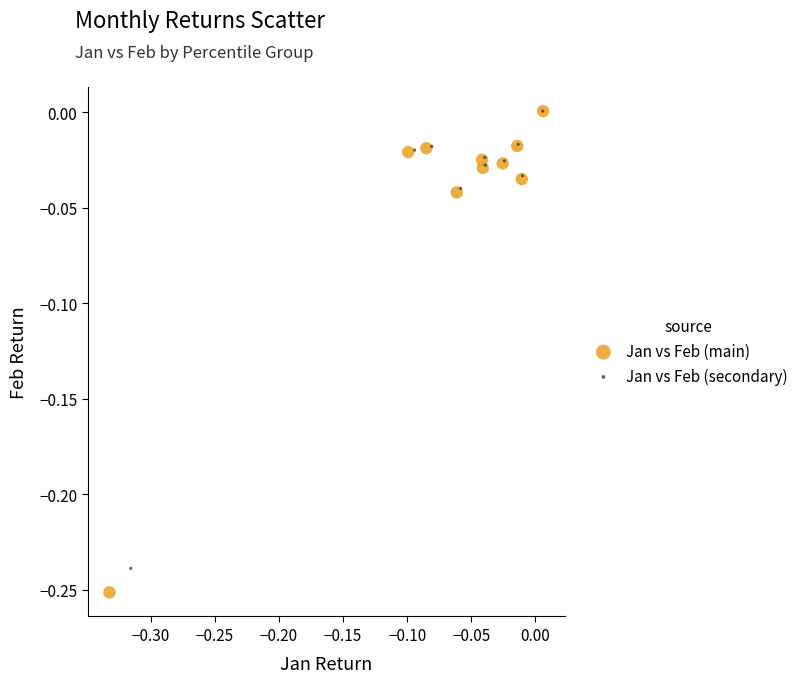

Which series reaches the minimum Y coordinate?

Jan vs Feb (main)